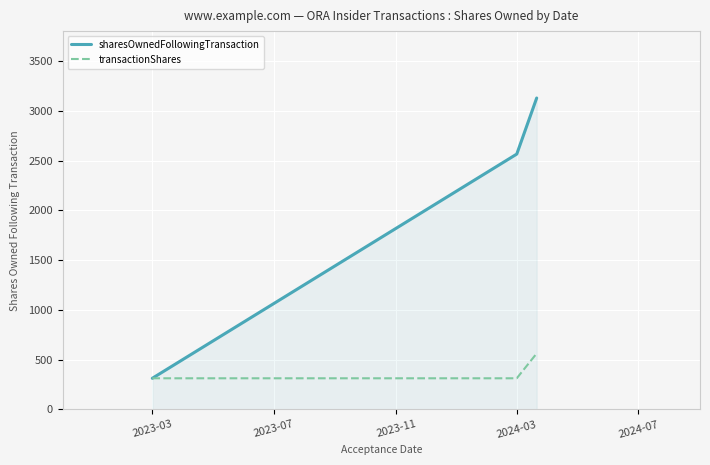

What is the greatest value displayed?

3128